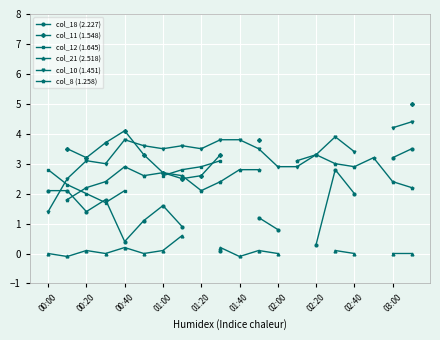

Which series has the largest range (max minus min)?

col_18 (2.227)